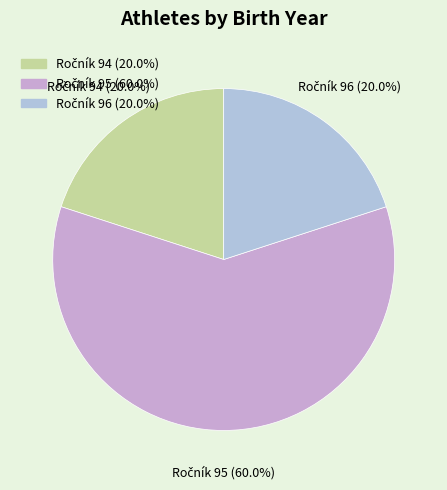

Count the number of slices in the pie.

3